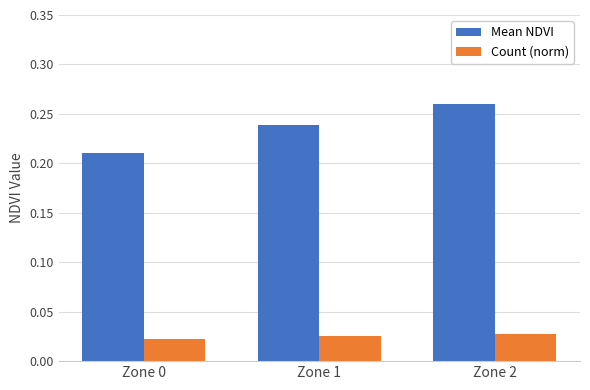

Which series has the largest range (max minus min)?

Mean NDVI